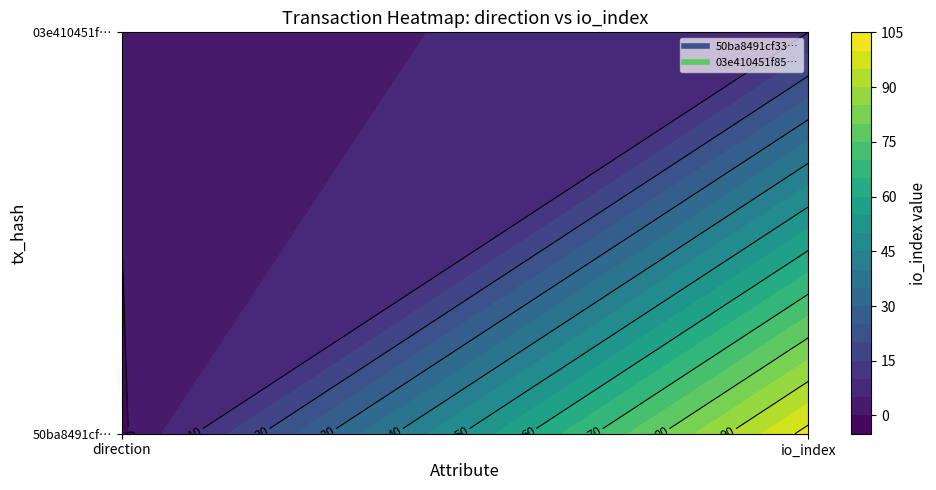

Between 0 and 1, which series saw the biggest shift?

50ba8491cf33b22c3d3e9467990454e73a2eccb